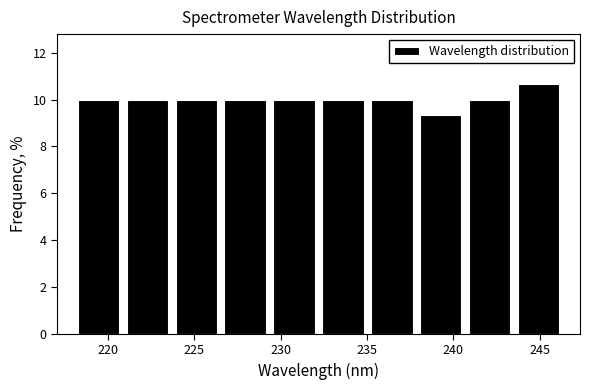

Over which range of the x-axis is the bar tallest?

243.5 to 246.5